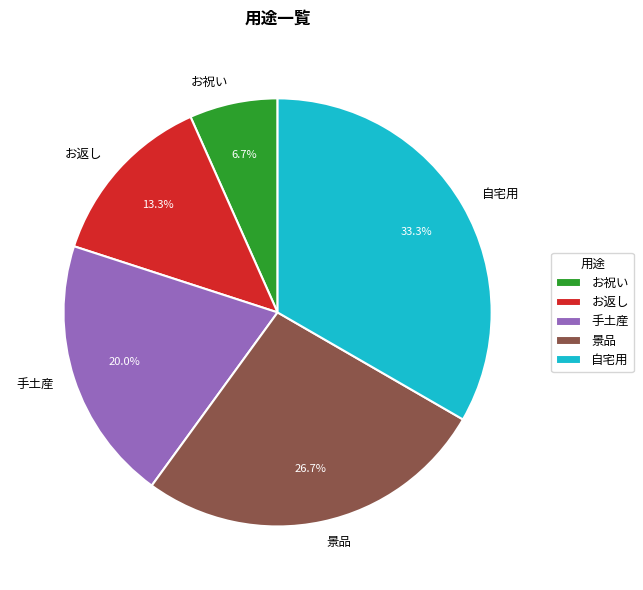

Which category has the smallest portion of the pie?

お祝い